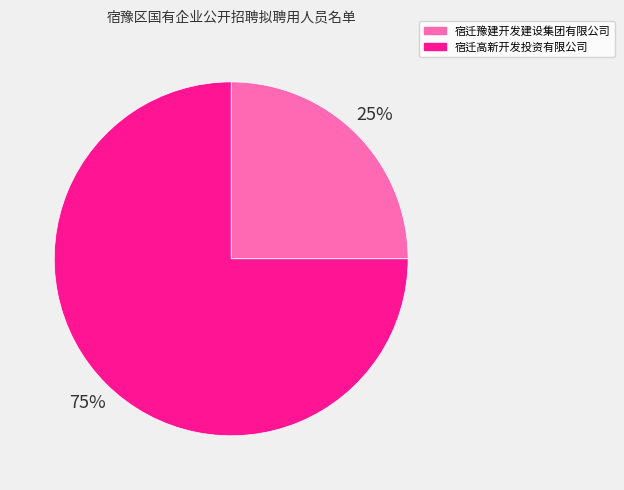

Rank the categories by value from highest to lowest.

宿迁高新开发投资有限公司, 宿迁豫建开发建设集团有限公司